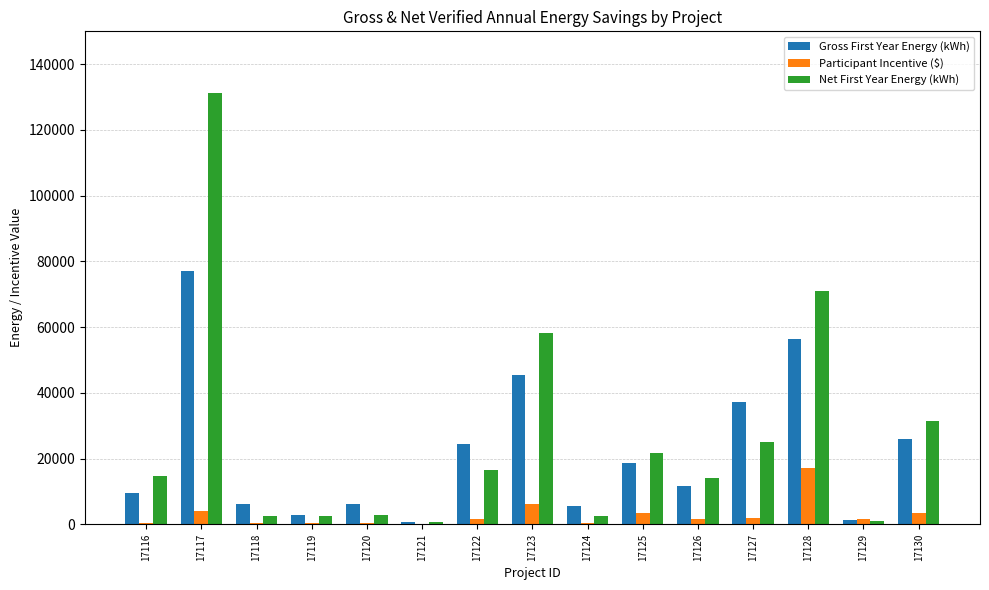

At which label does Net First Year Energy (kWh) first exceed 14835?

17116